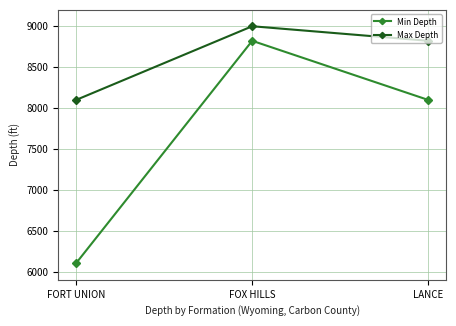

Reading left to right, extract all data points from this chart.

Min Depth: 6100	8822	8098
Max Depth: 8098	9000	8822